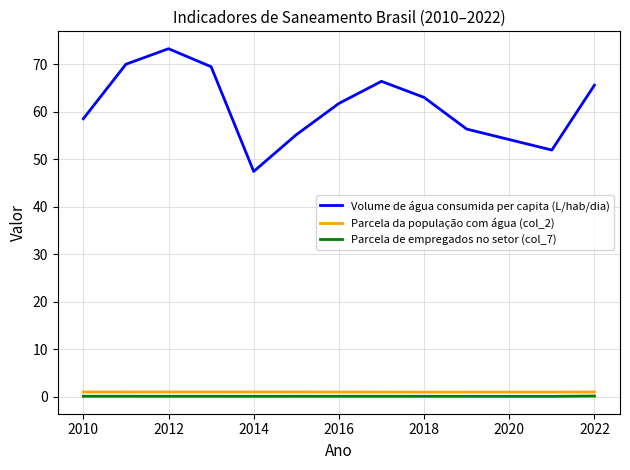

True or false: Parcela de empregados no setor (col_7) and Parcela da população com água (col_2) intersect in this chart.

False